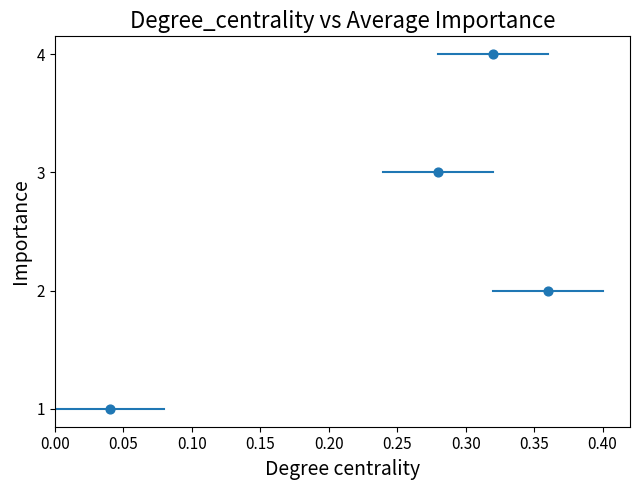

What is the range of Y values (max minus min)?

3